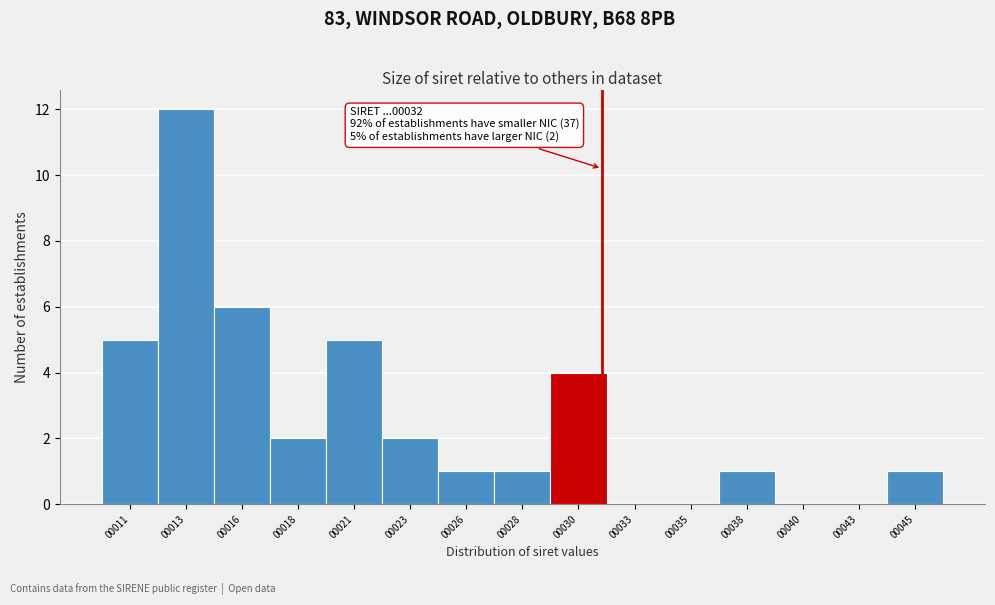

Reading left to right, transcribe all the data shown in this chart.

00011=5	00013=12	00016=6	00018=2	00021=5	00023=2	00026=1	00028=1	00030=4	00033=0	00035=0	00038=1	00040=0	00043=0	00045=1